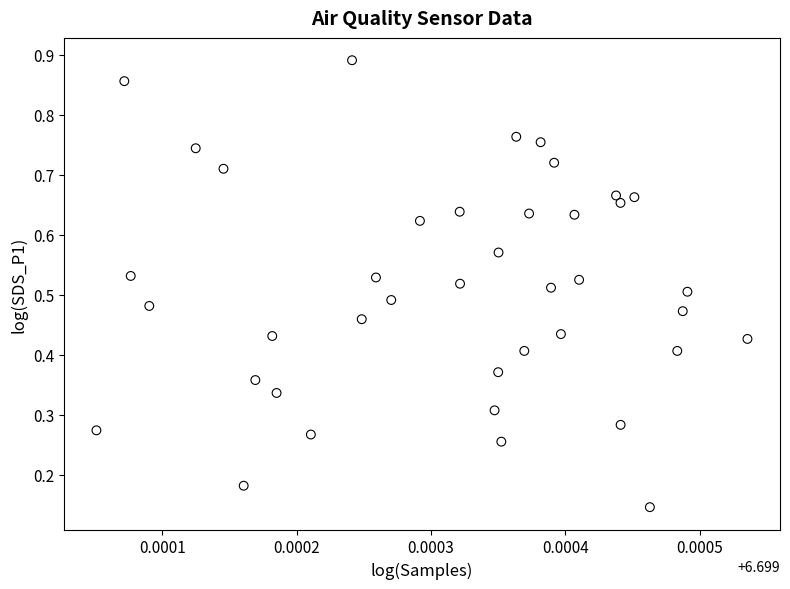

How many points are shown in the scatter plot?

40